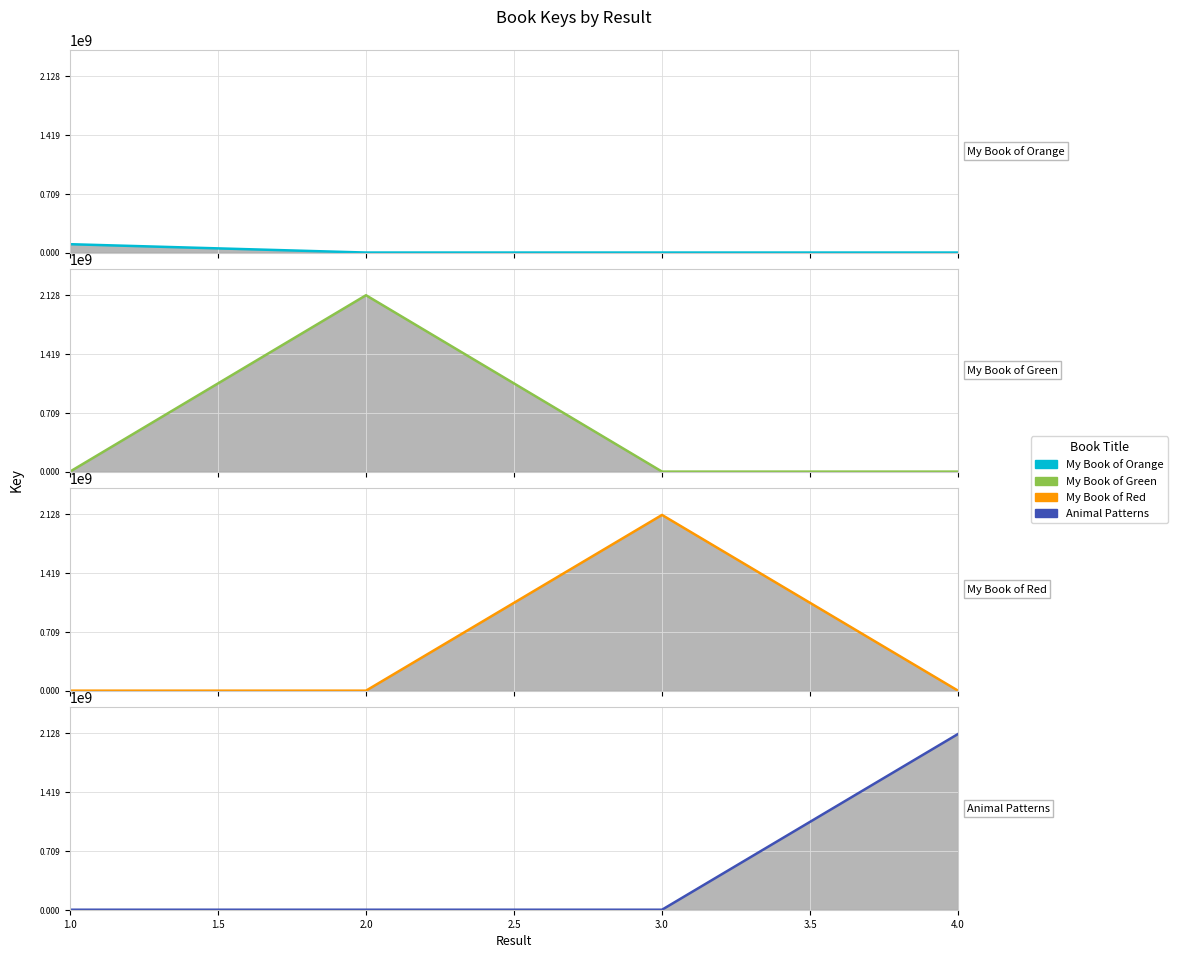

Rank the series at 1.0 from highest to lowest value.

My Book of Orange, My Book of Green, My Book of Red, Animal Patterns